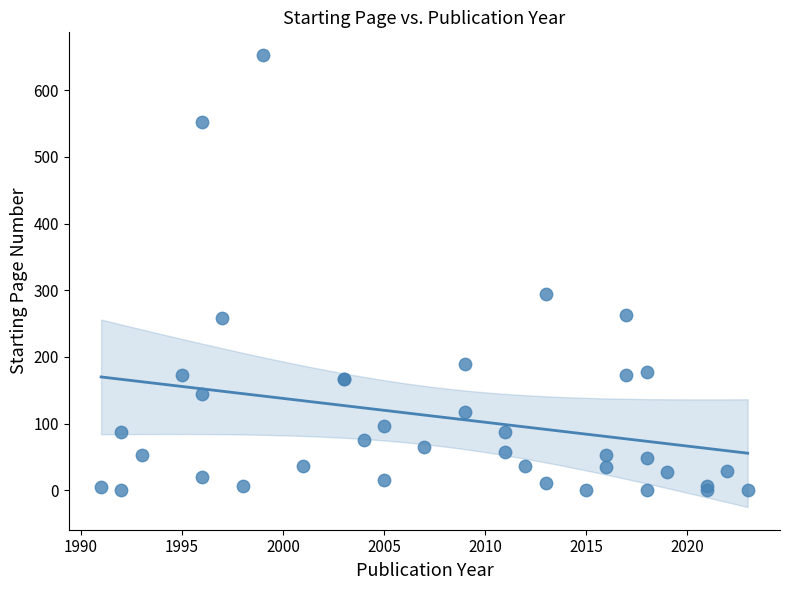

What Y value in the scatter plot is closest to 327?

295